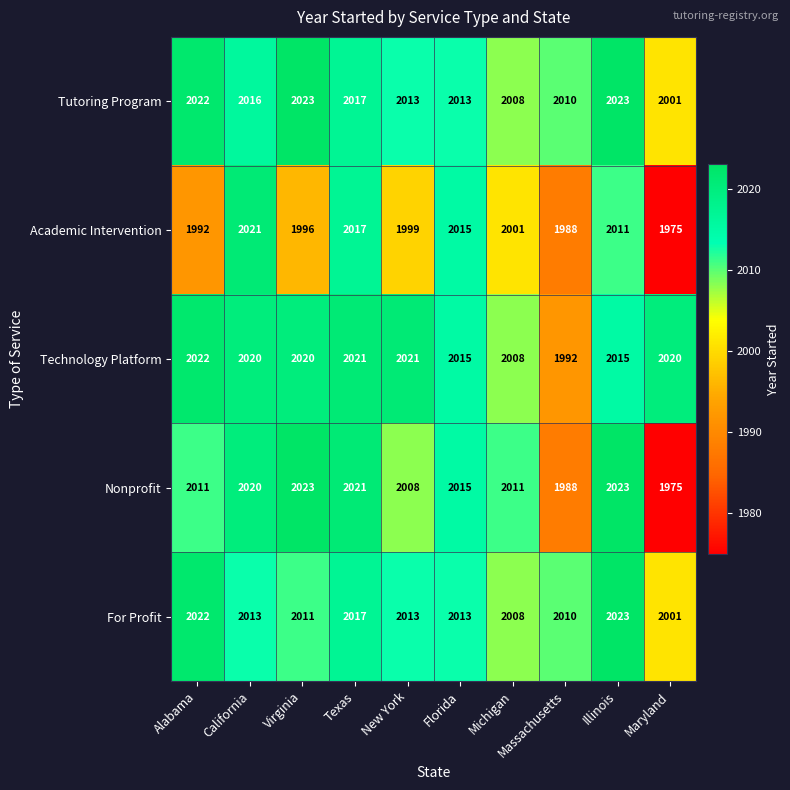

Count the number of data series in this chart.

5